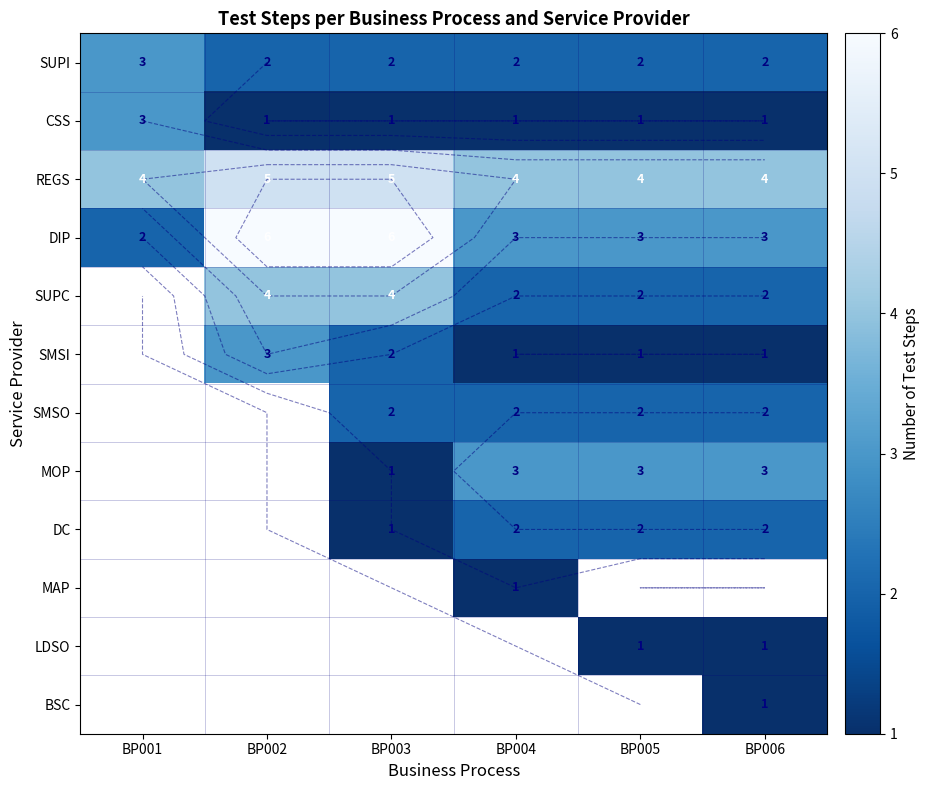

Is the value of SUPC at BP004 greater than the value of SMSO at BP004?

No